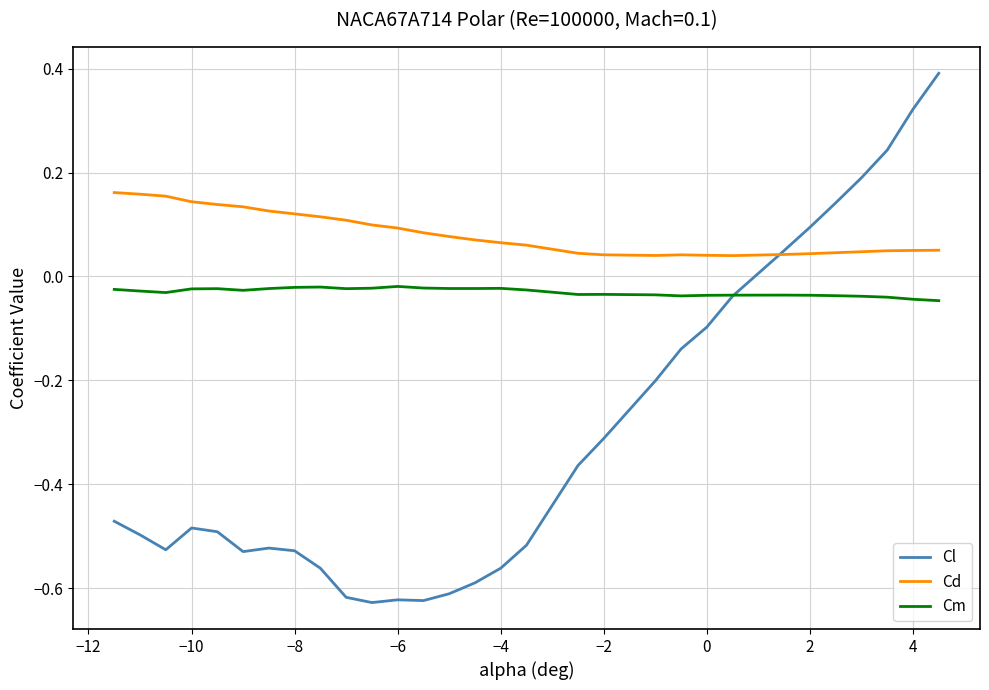

True or false: Cm and Cd cross at least once.

False